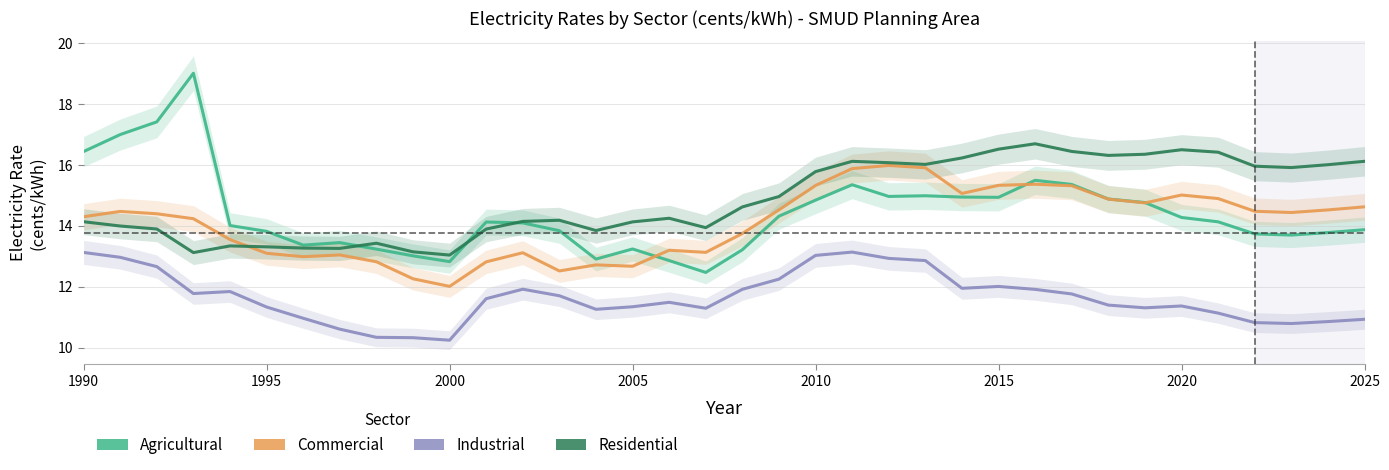

What is the difference between the maximum and minimum values in the Industrial series?

2.9